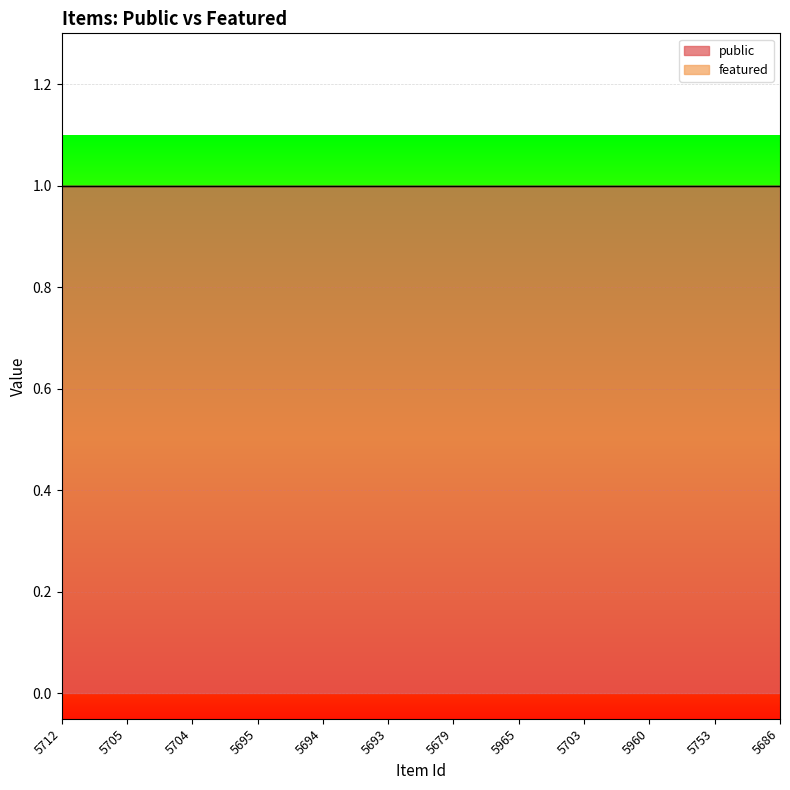

Which category has the lowest value in the featured series?

5712